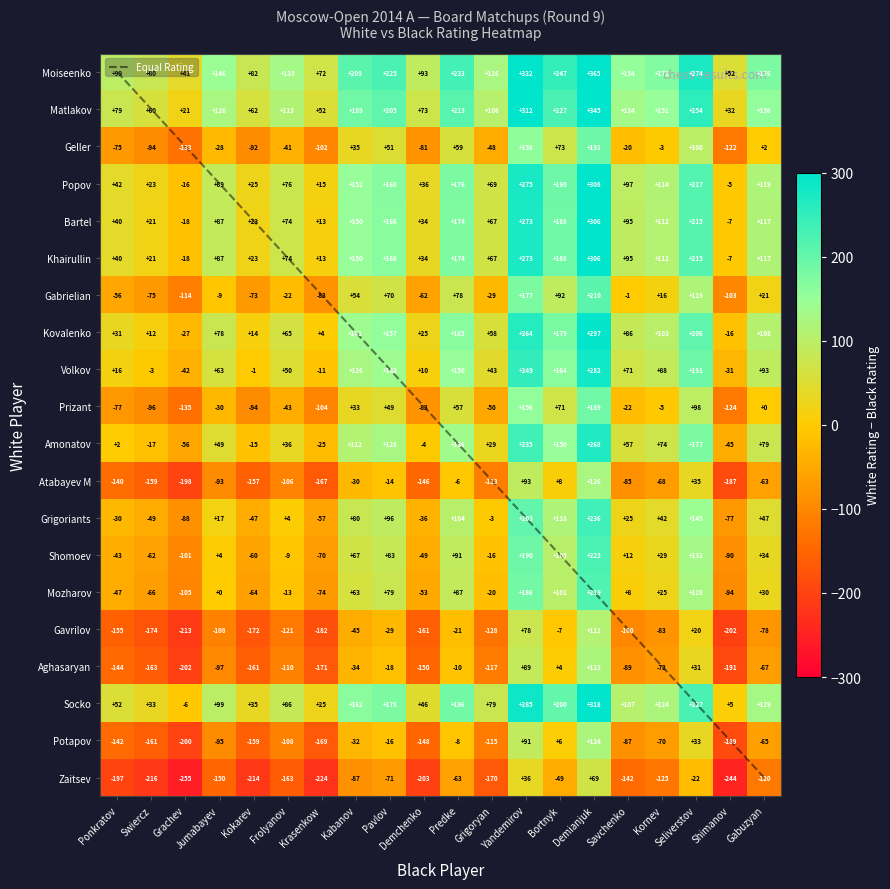

At which category does the chart reach its peak across all series?

Demianjuk